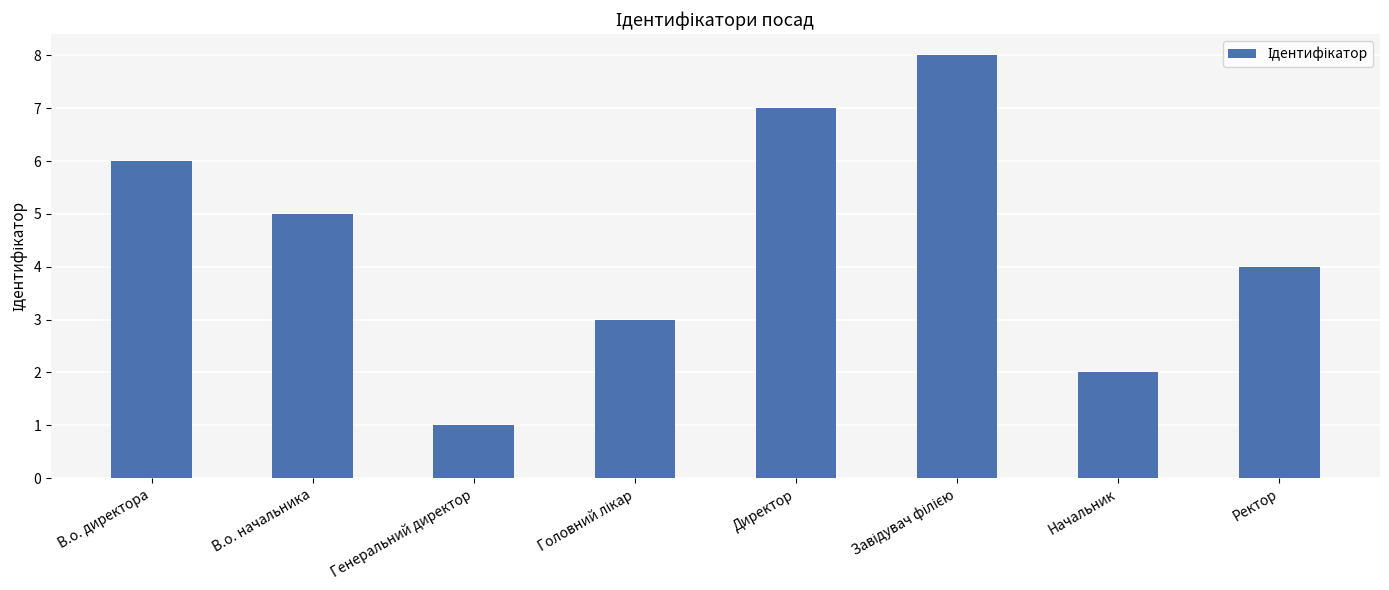

What position from the left is В.о. директора?

1